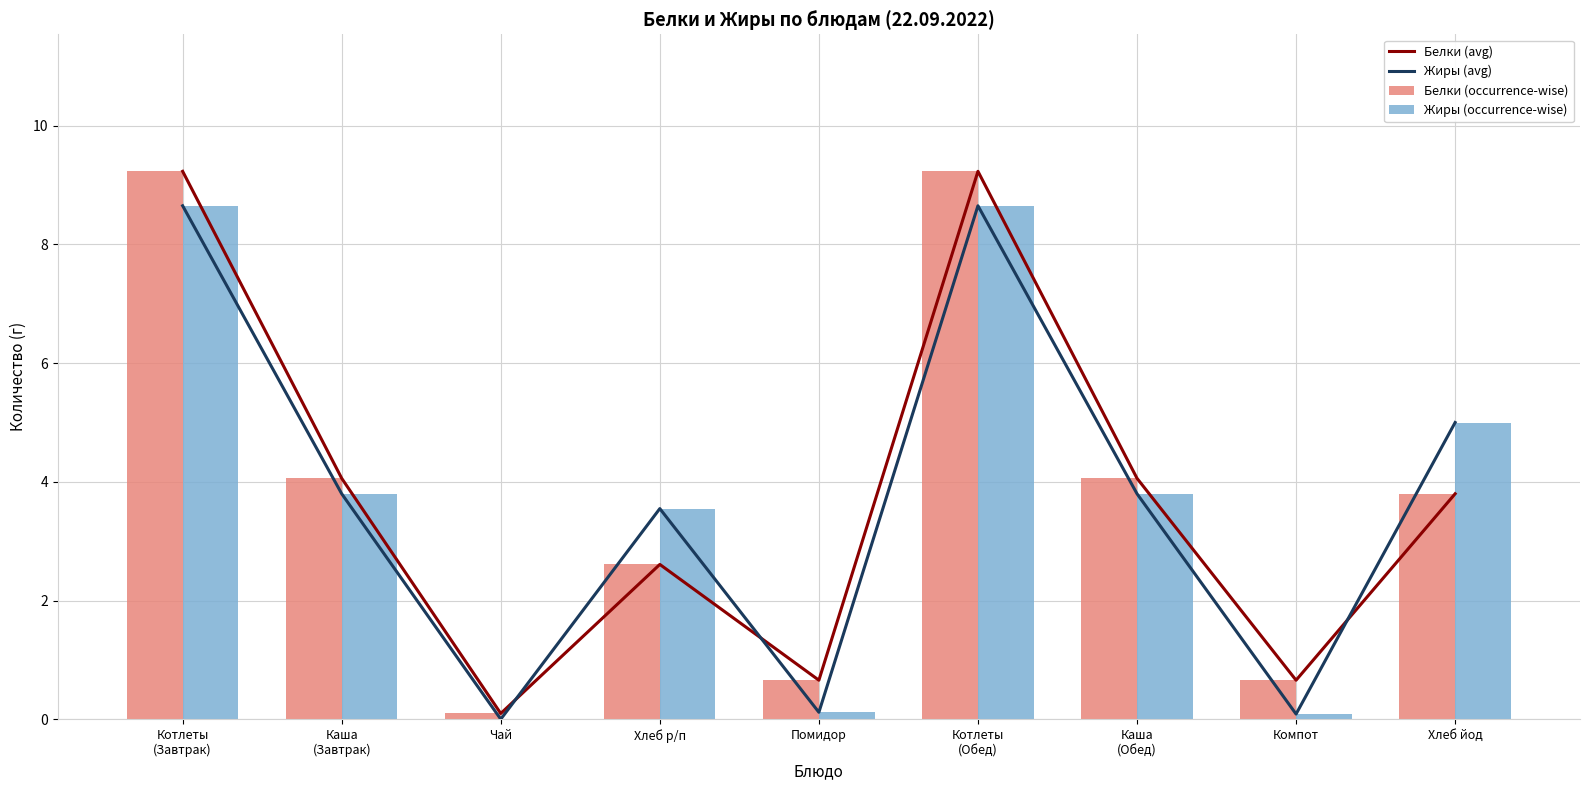

Where does the Жиры (avg) series first go above 3?

Котлеты
(Завтрак)